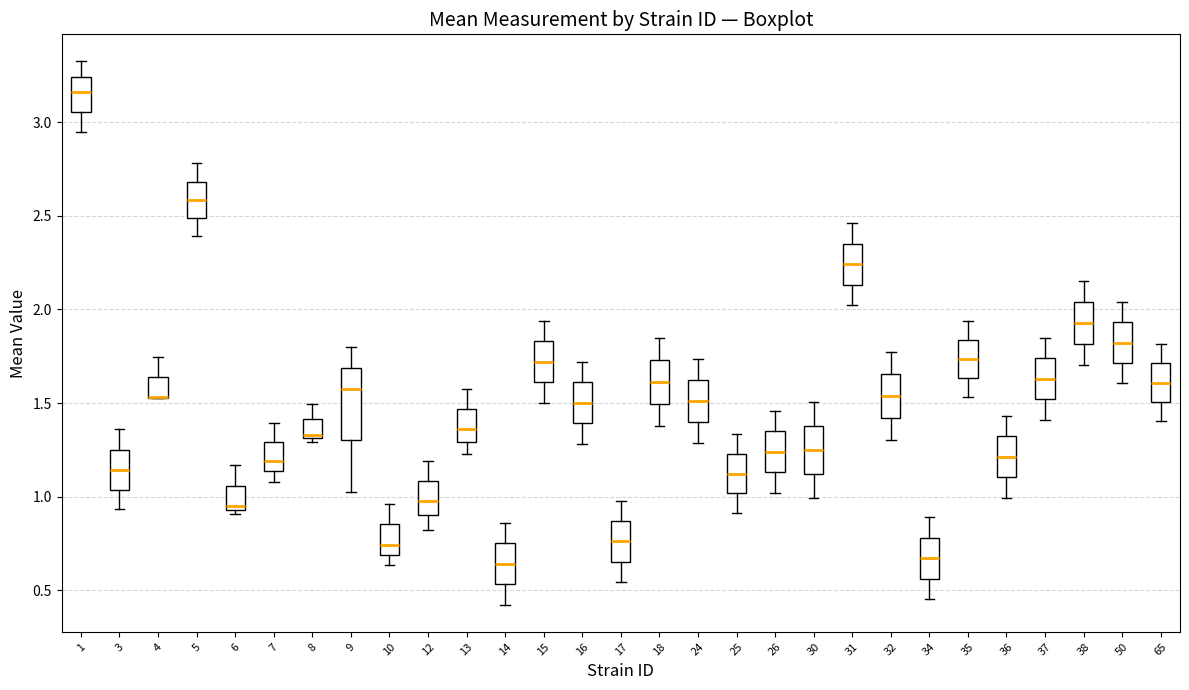

Which box is the tallest, from its lower edge to its upper edge?

9